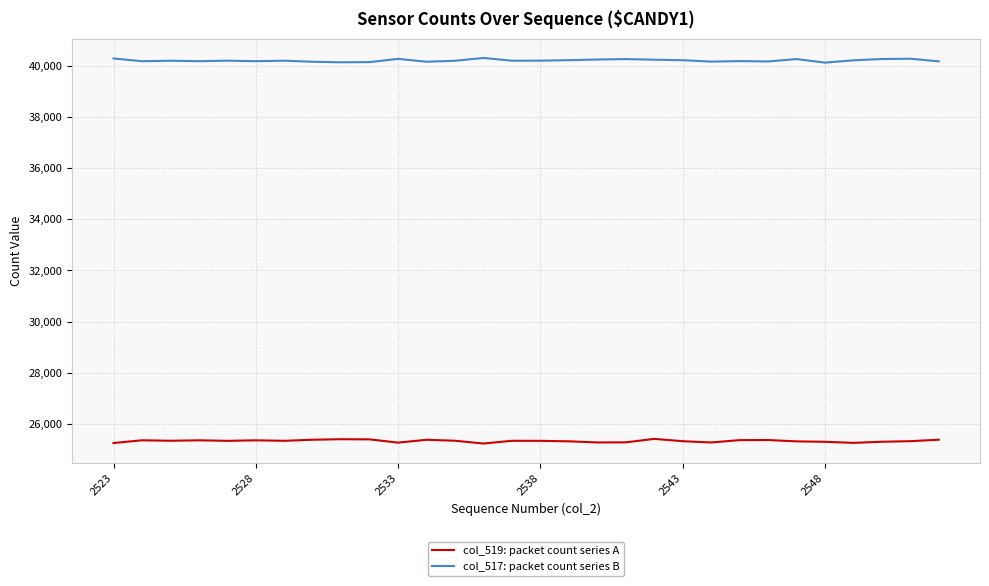

True or false: col_517: packet count series B and col_519: packet count series A intersect in this chart.

False